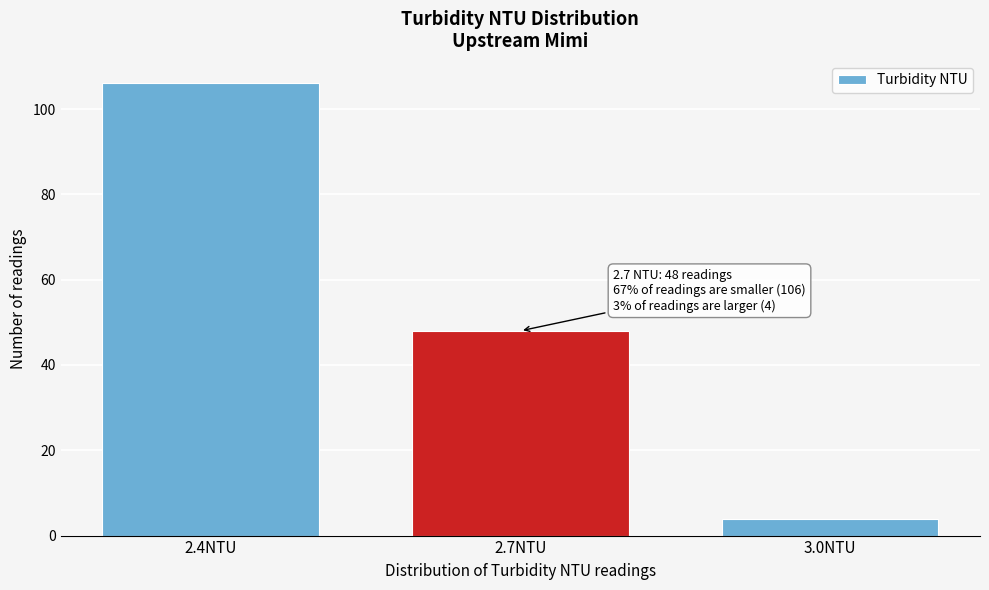

Reading left to right, list all the values displayed in this chart.

2.4NTU=106	2.7NTU=48	3.0NTU=4